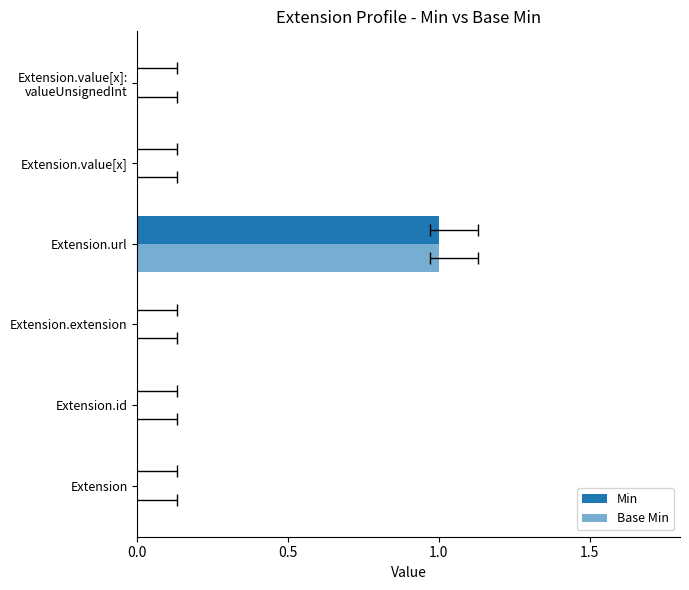

The value of Min at Extension.value[x] is 0. True or false?

True